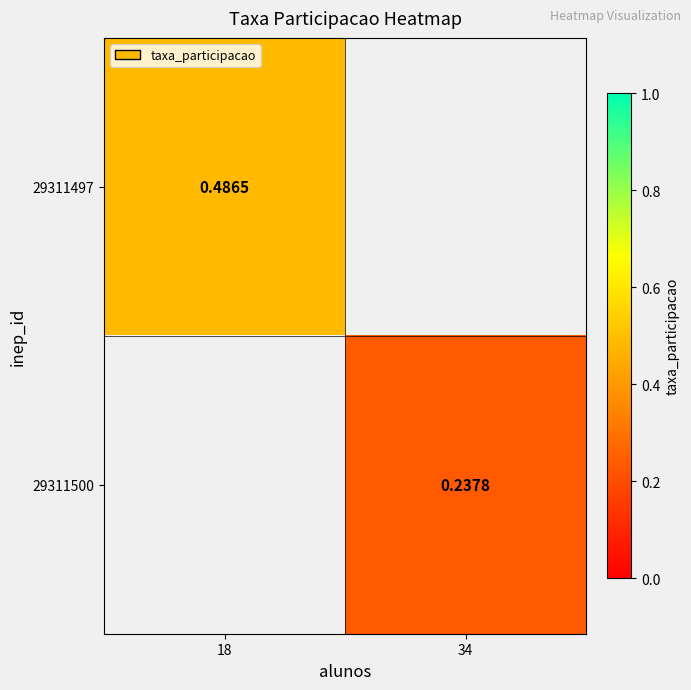

Which series has the widest spread of values?

29311497